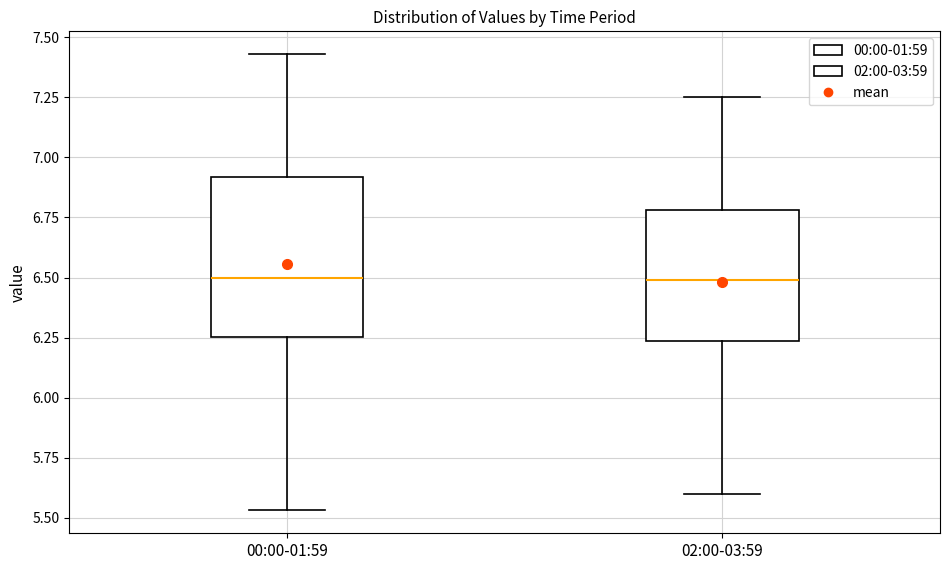

Which box is the tallest, from its lower edge to its upper edge?

00:00-01:59